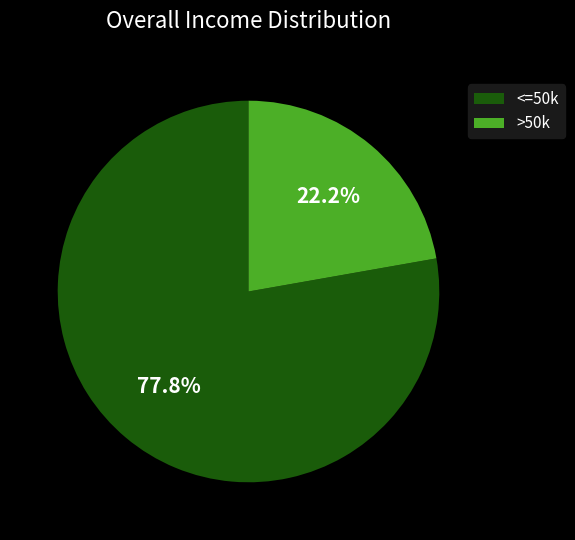

To the nearest percent, what is the average slice percentage?

50%